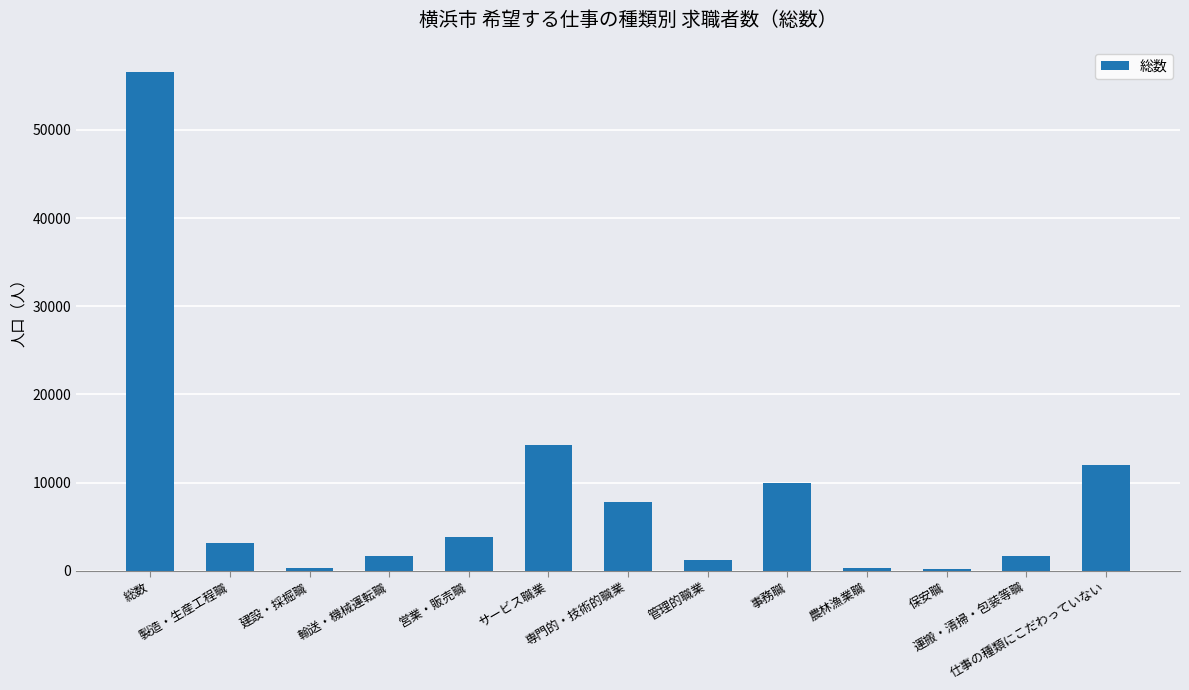

How many data points does each series have?

13